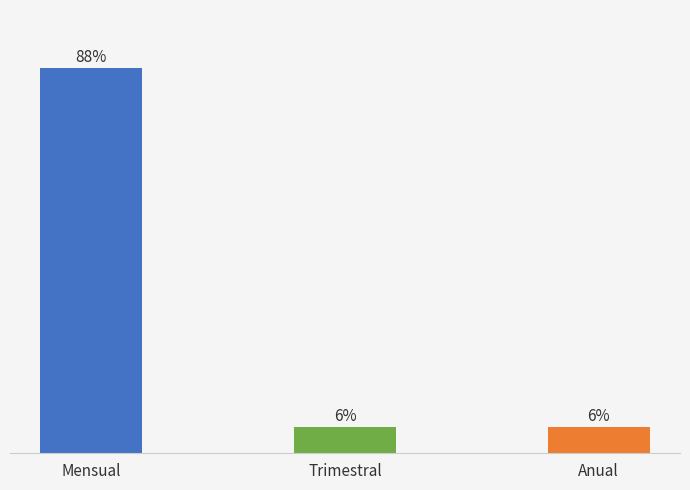

Which has a higher value, Mensual or Trimestral?

Mensual